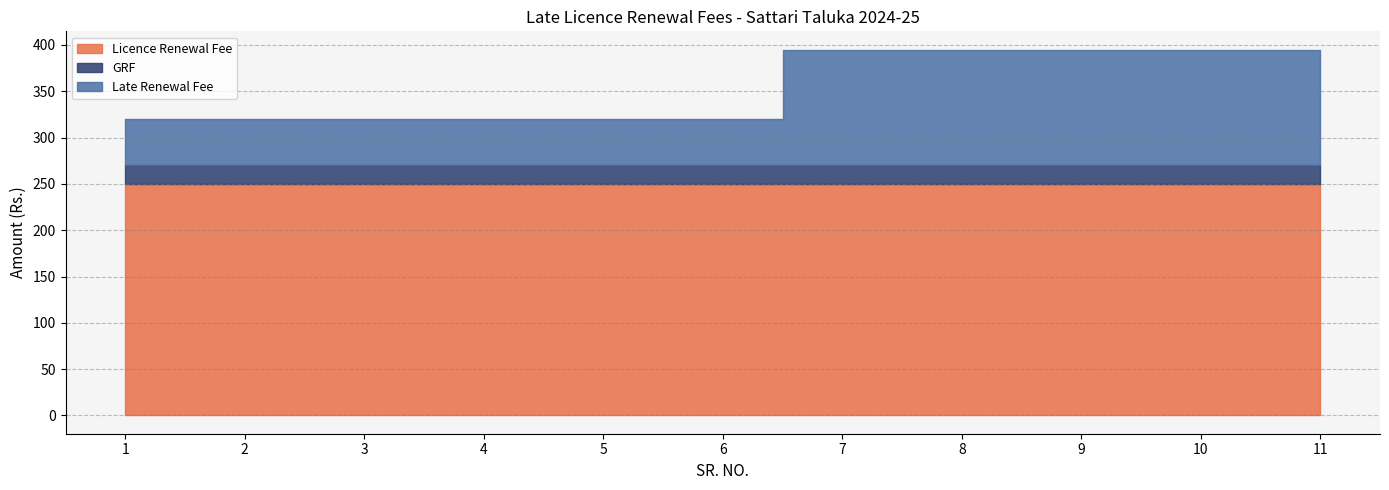

What is the average value of the GRF series?

20